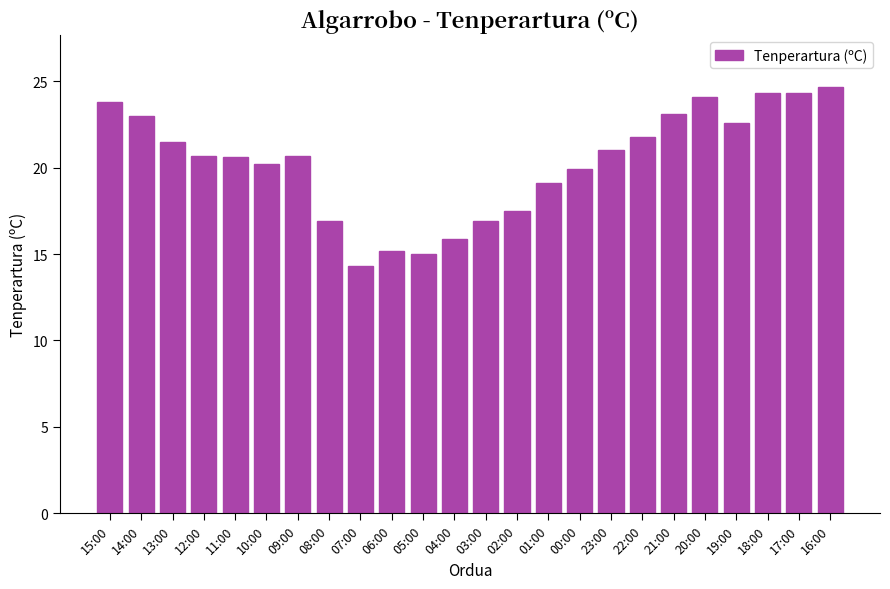

What is the difference between the values at 17:00 and 23:00?

3.3